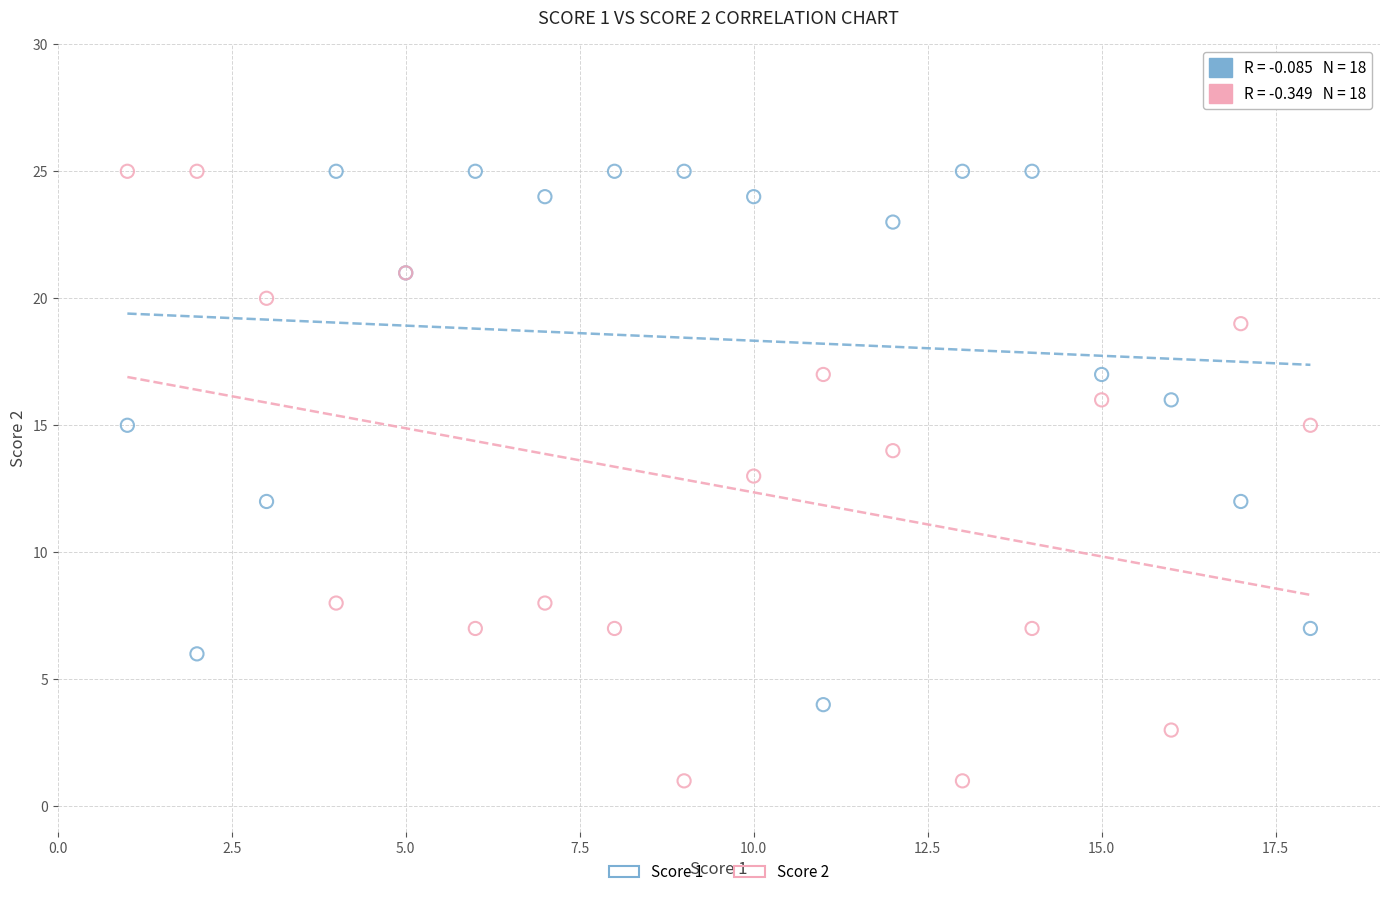

Which series reaches the minimum Y coordinate?

Score 2